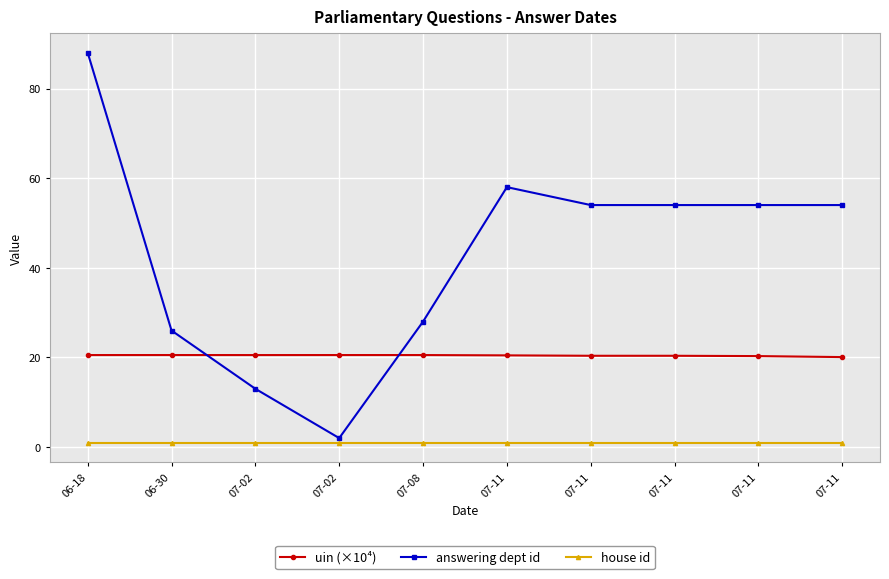

Rank the series at 07-02 from lowest to highest value.

house id, answering dept id, uin (×10⁴)